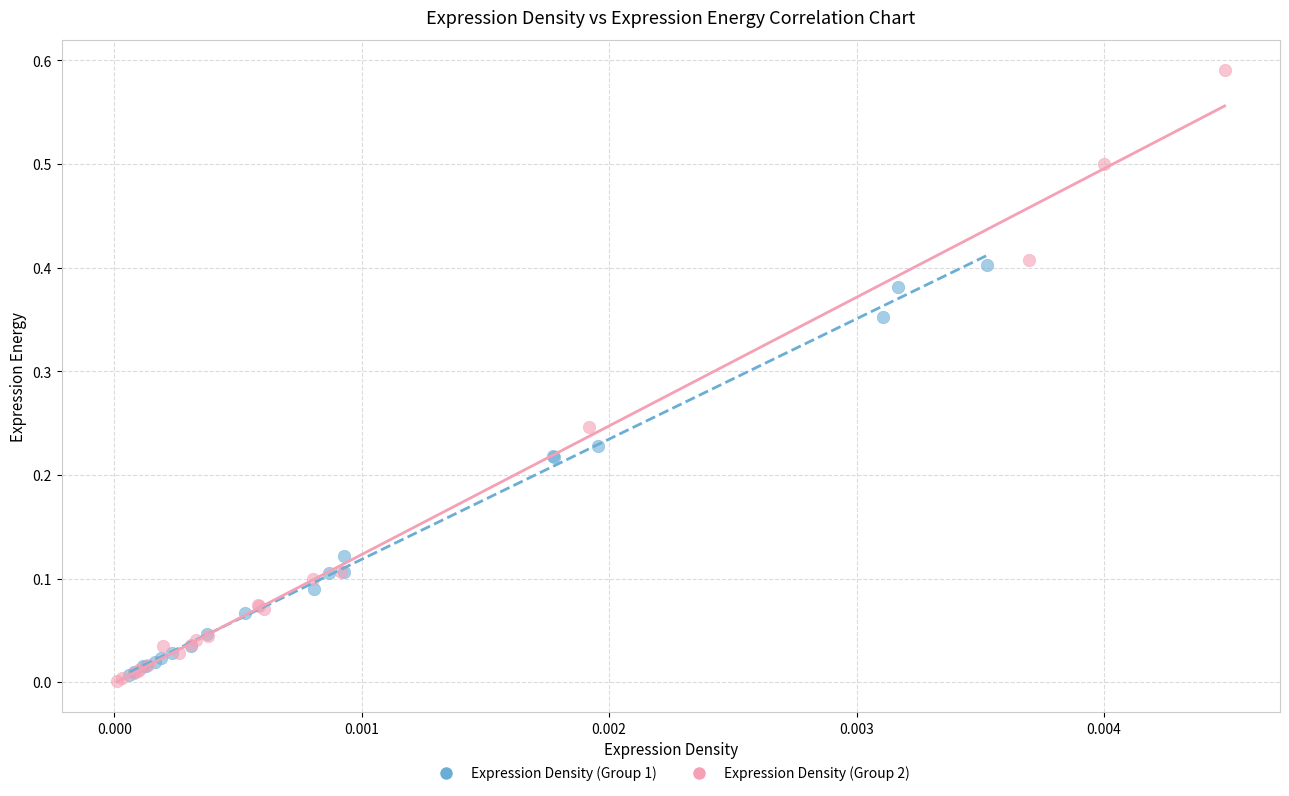

Which series has the widest spread of Y values?

Expression Density (Group 2)